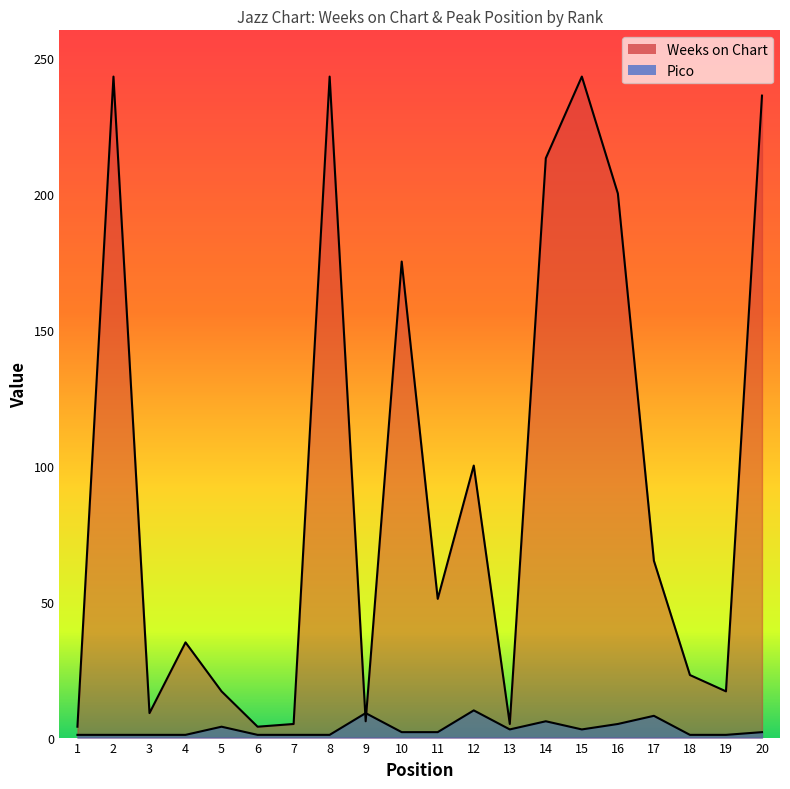

At which category is the sum across all series the highest?

15